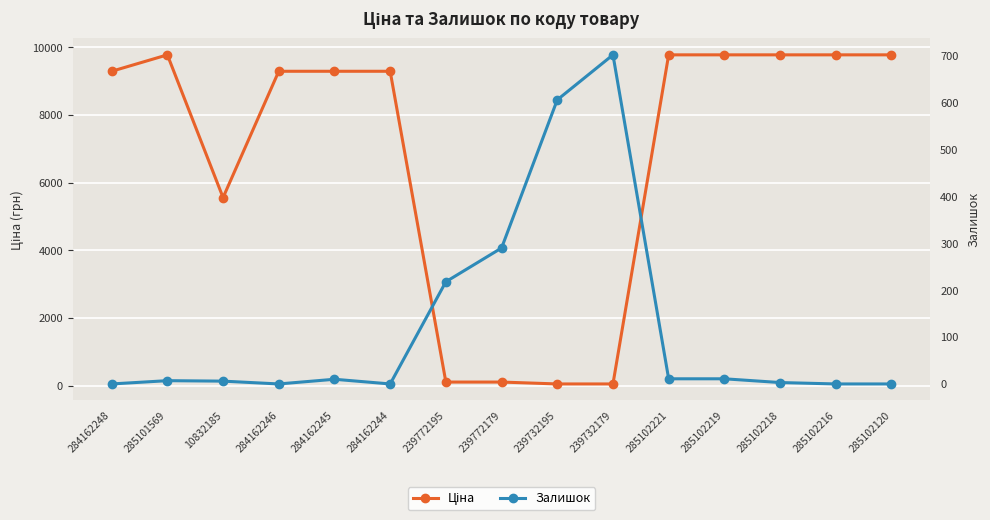

After their last crossing, which series has the higher values: Ціна or Залишок?

Ціна